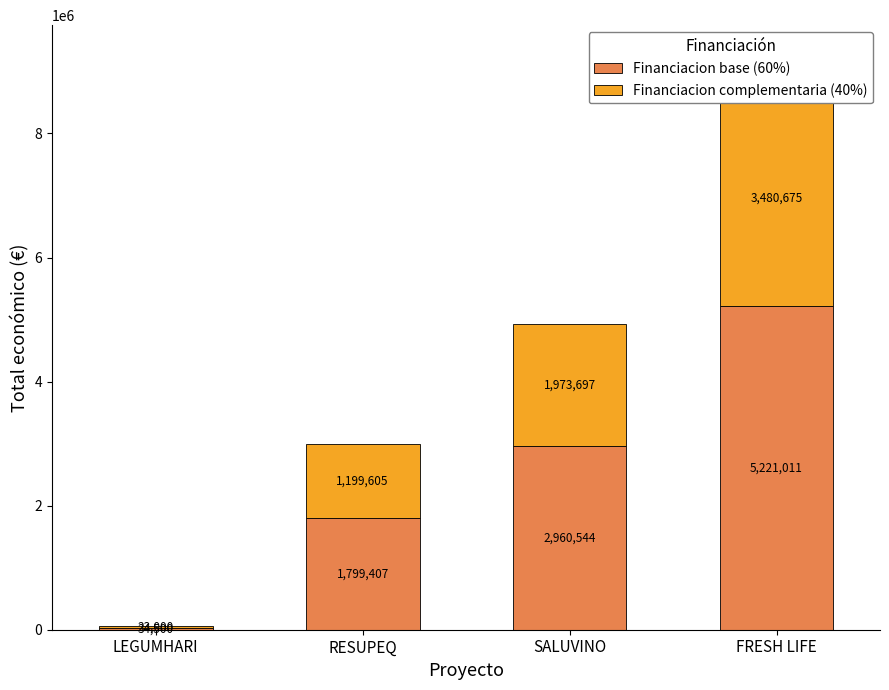

Which series has the largest total across all categories?

Financiacion base (60%)